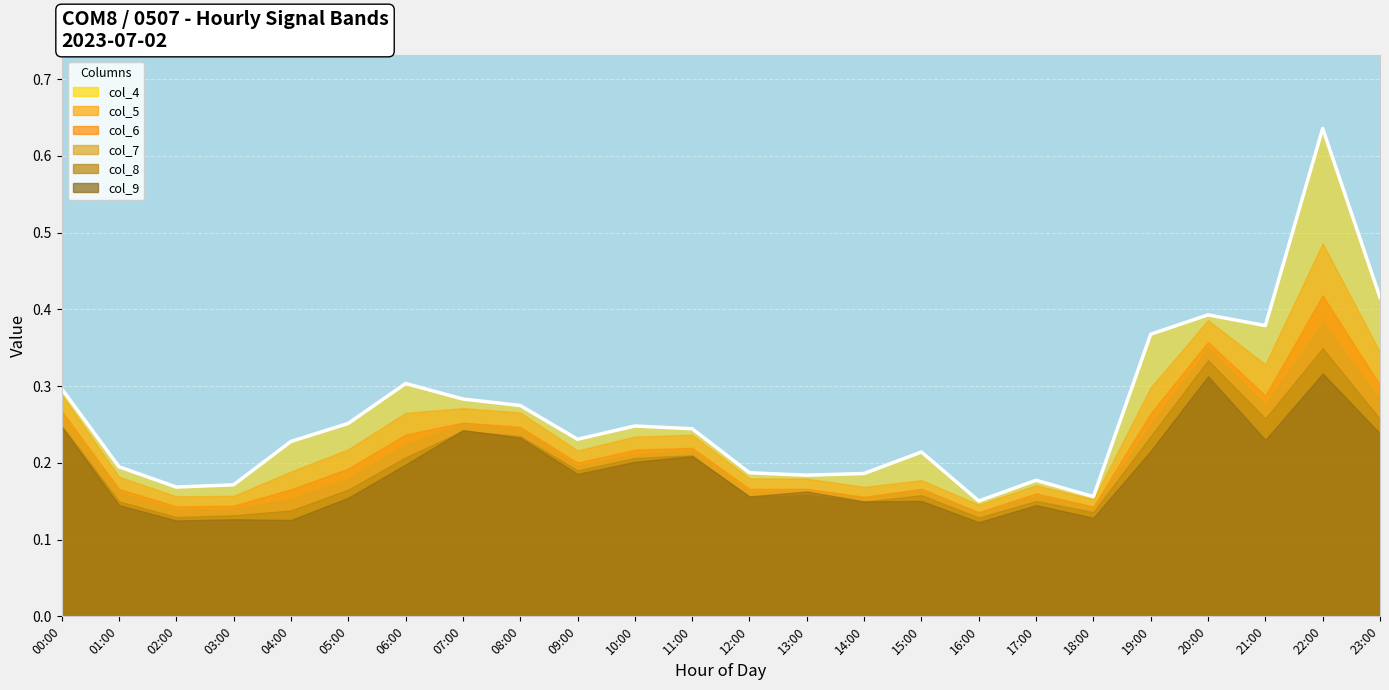

In col_6, how many points are higher than both neighbors (excluding endpoints)?

7